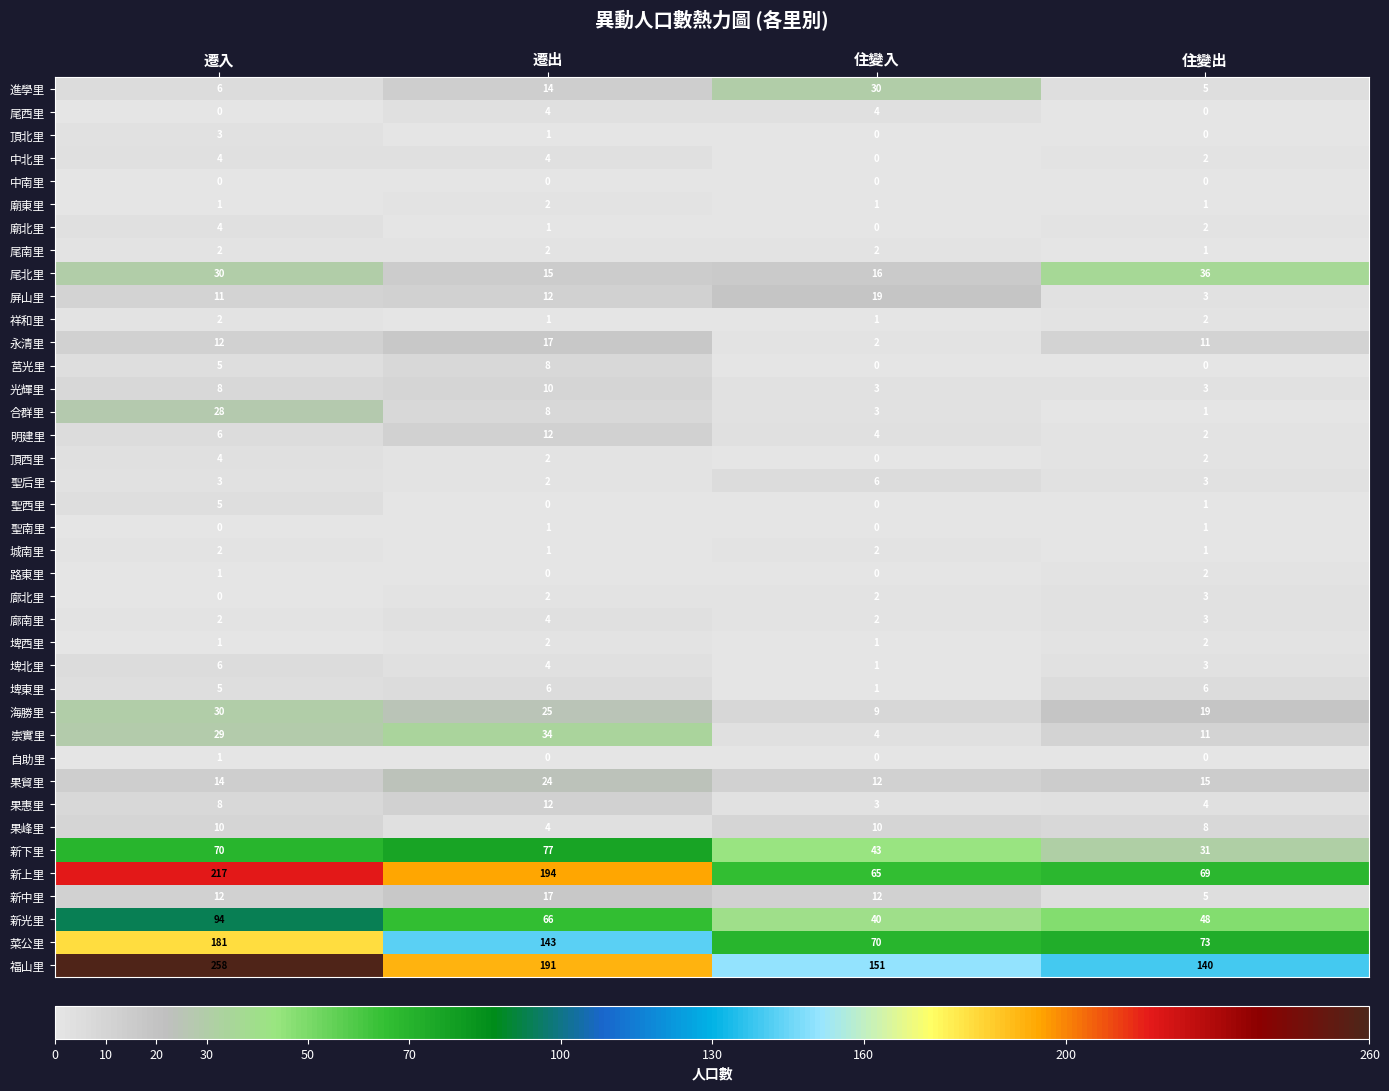

True or false: 明建里 has a value of 12 at 遷出.

True